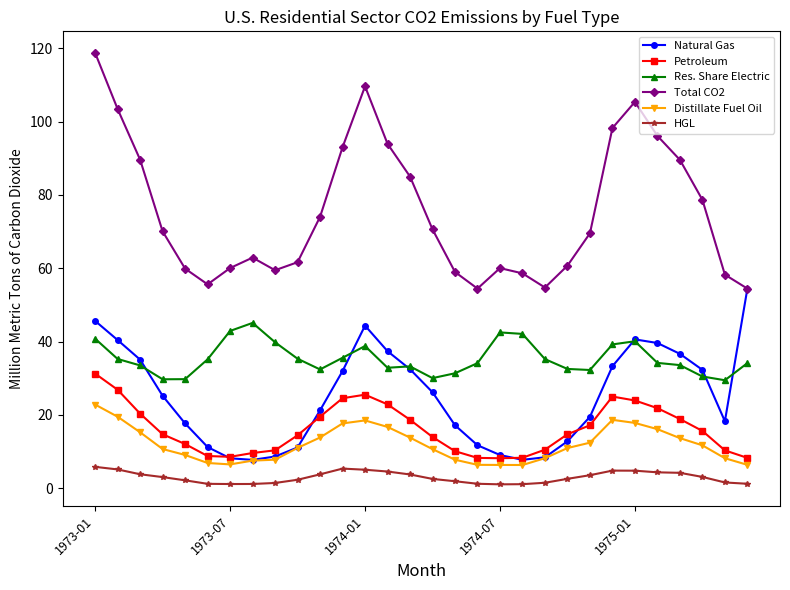

True or false: Total CO2 and Petroleum cross at least once.

False